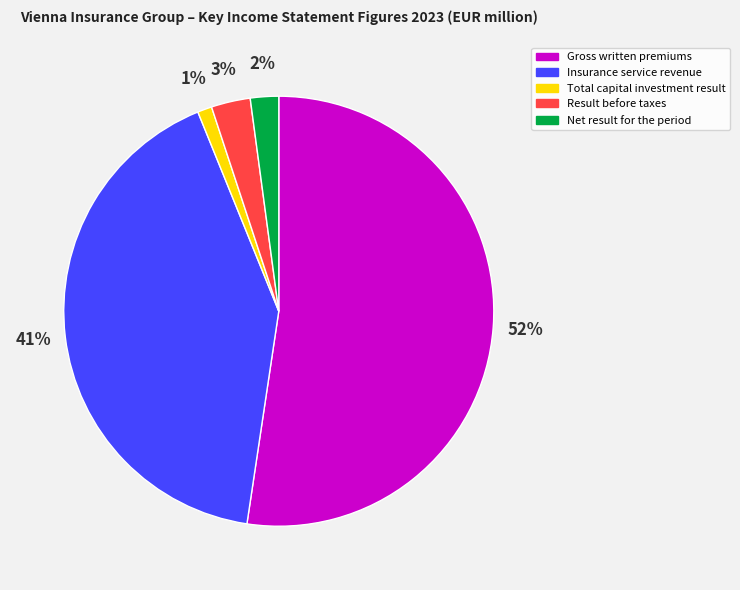

What percentage is the Total capital investment result slice, to the nearest percent?

1%